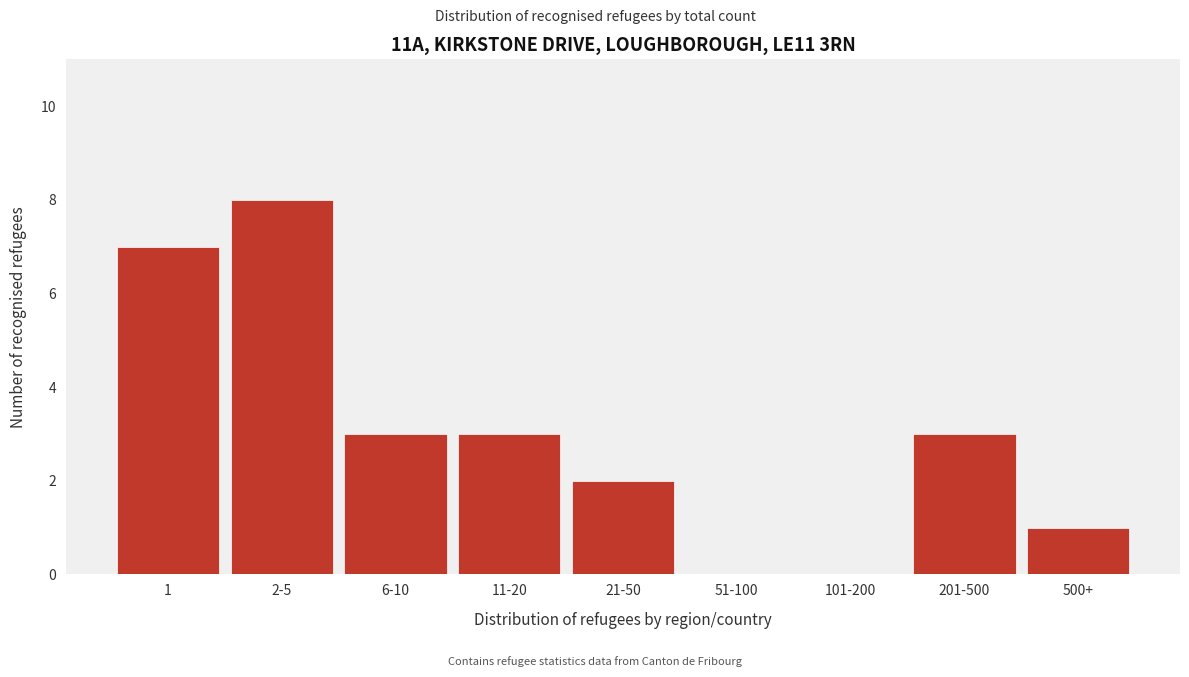

Reading left to right, list all the values displayed in this chart.

1=7	2-5=8	6-10=3	11-20=3	21-50=2	51-100=0	101-200=0	201-500=3	500+=1